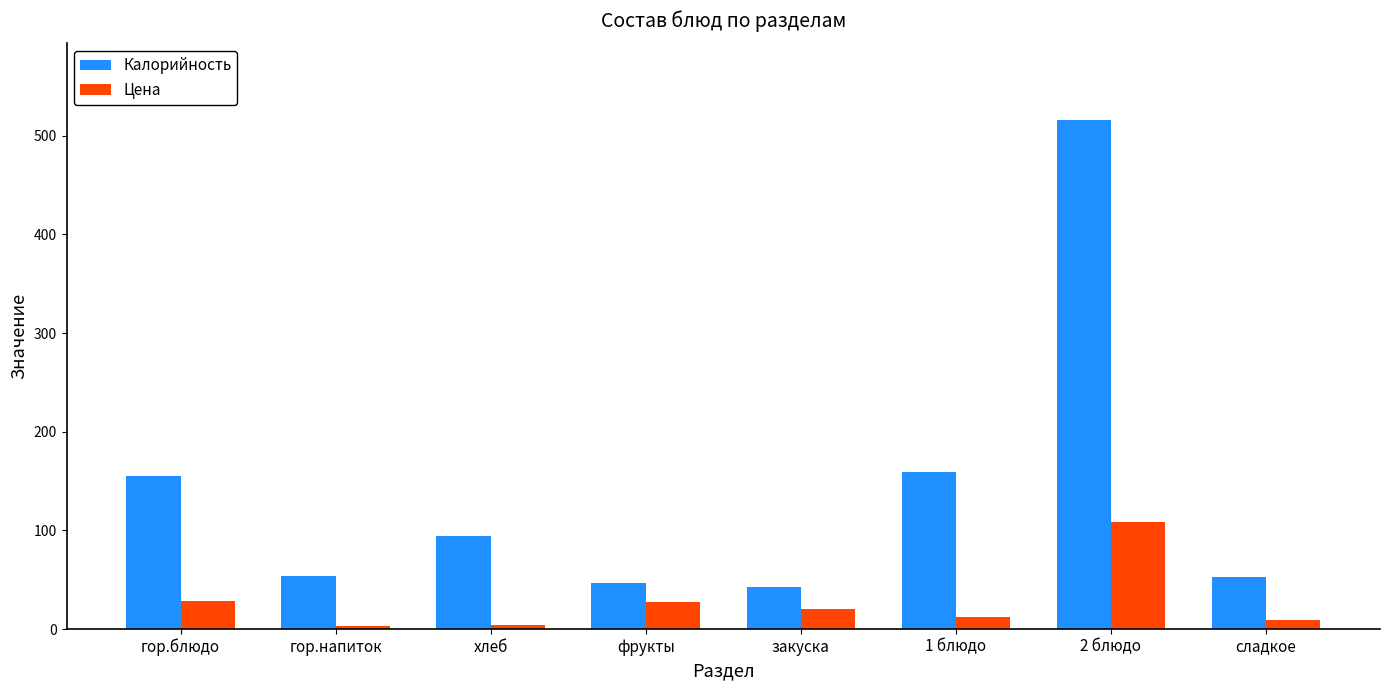

Does the chart contain any negative values?

No